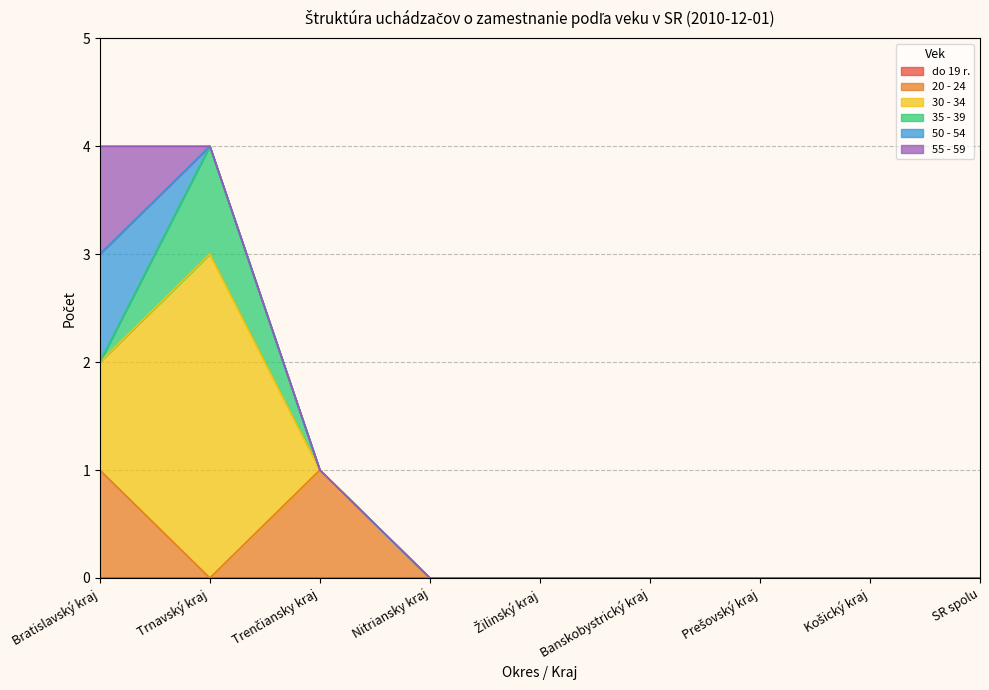

The 35 - 39 series shows 2 at Trnavský kraj. True or false?

False